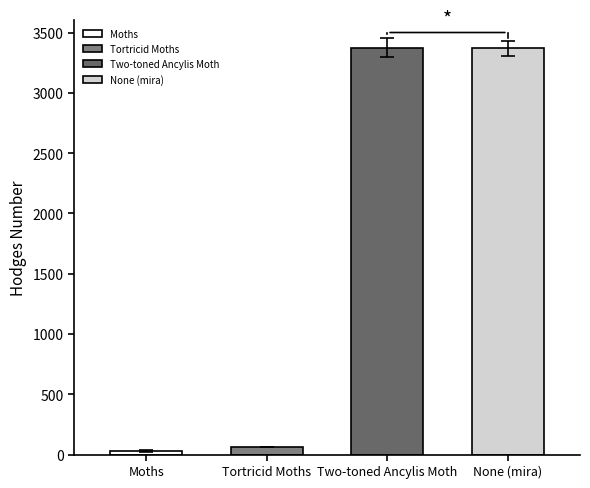

What position from the right is None (mira)?

1